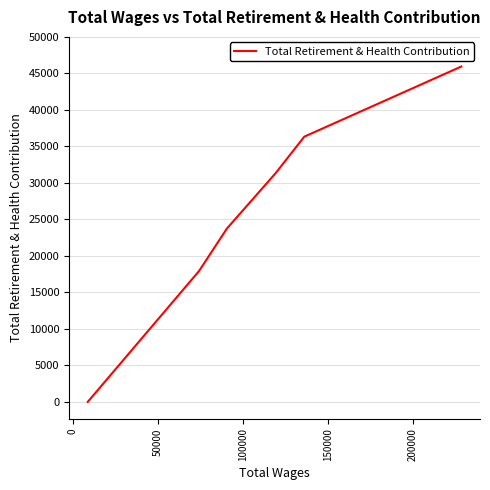

Does the chart display data point markers on the line(s)?

No